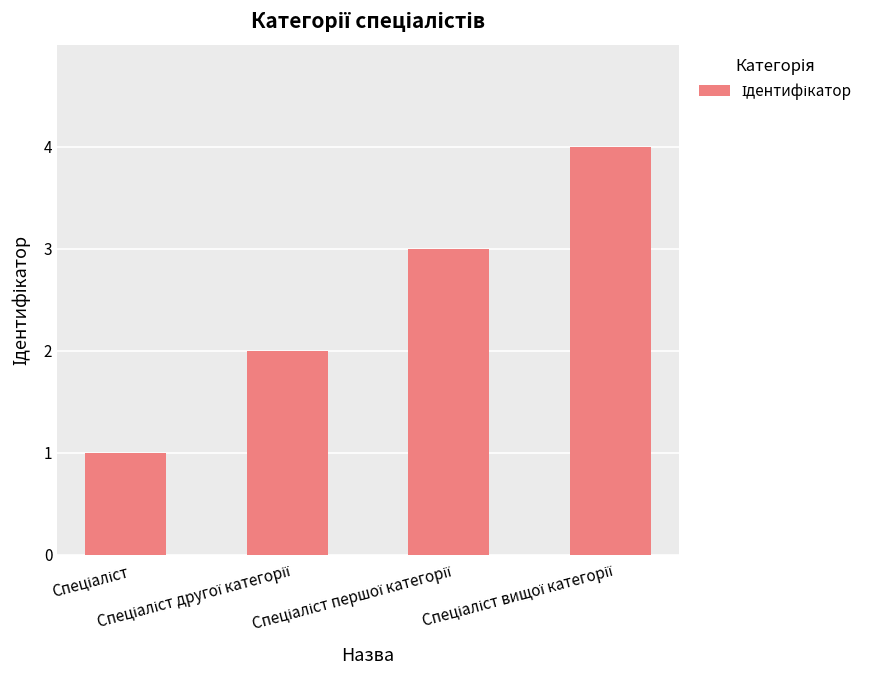

What is the sum of all values?

10